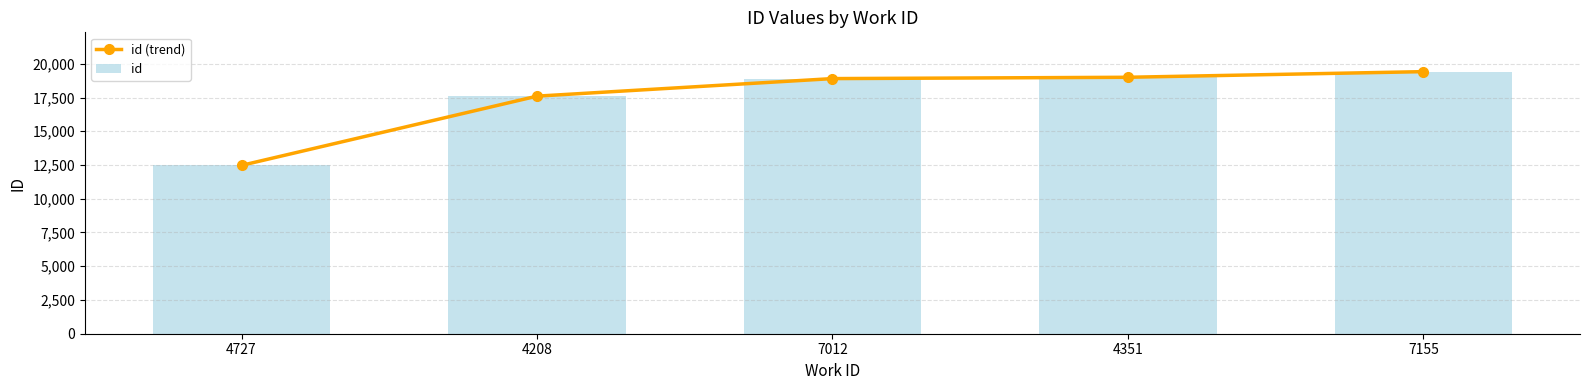

The value of id (trend) at 4208 is 8540. True or false?

False